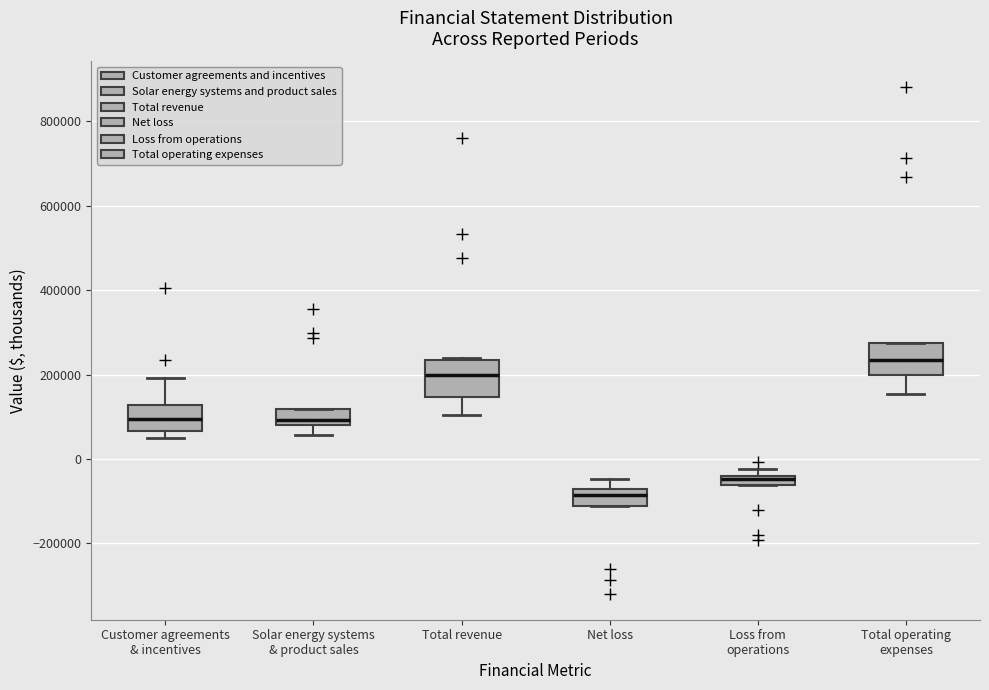

Where does the median line of the box for Customer agreements & incentives sit on the y-axis? The values are not printed on the chart, so give them approximately, as read against the axis.

100000